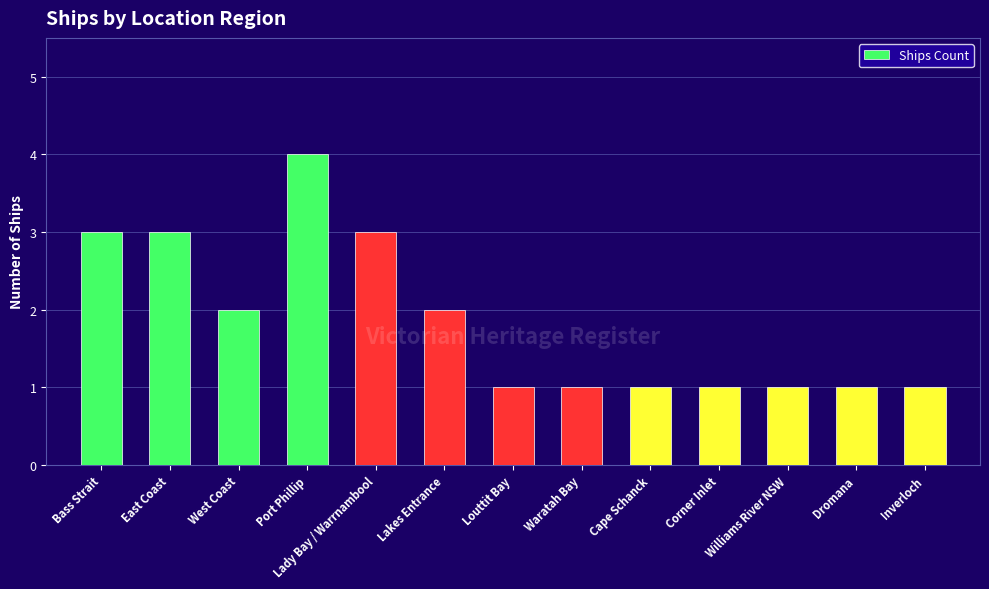

What is the label of the 2nd bar from the right?

Dromana